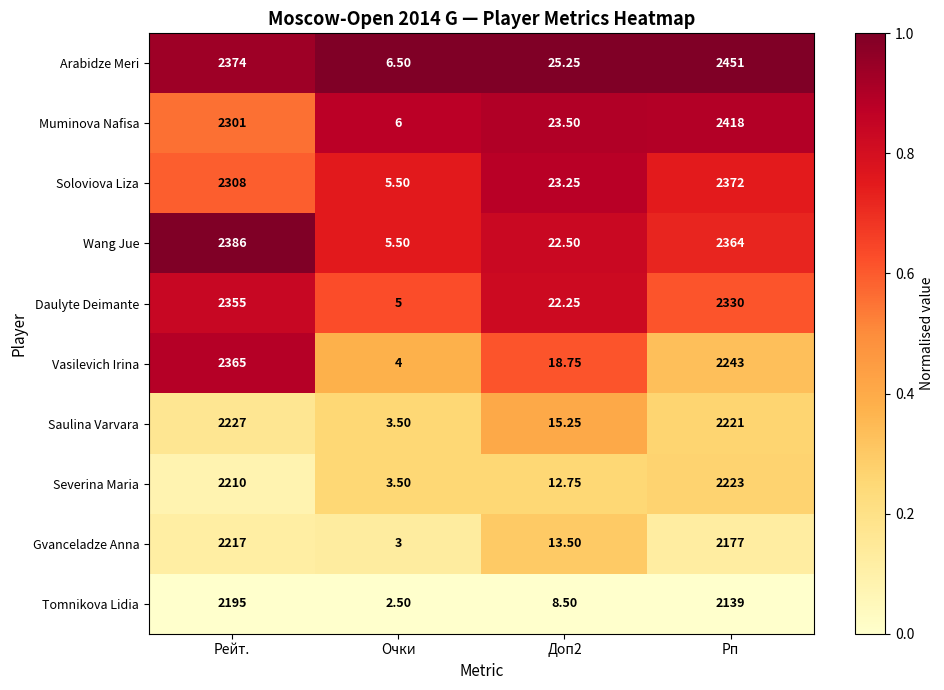

Rank the series at Рейт. from highest to lowest value.

Wang Jue, Arabidze Meri, Vasilevich Irina, Daulyte Deimante, Soloviova Liza, Muminova Nafisa, Saulina Varvara, Gvanceladze Anna, Severina Maria, Tomnikova Lidia